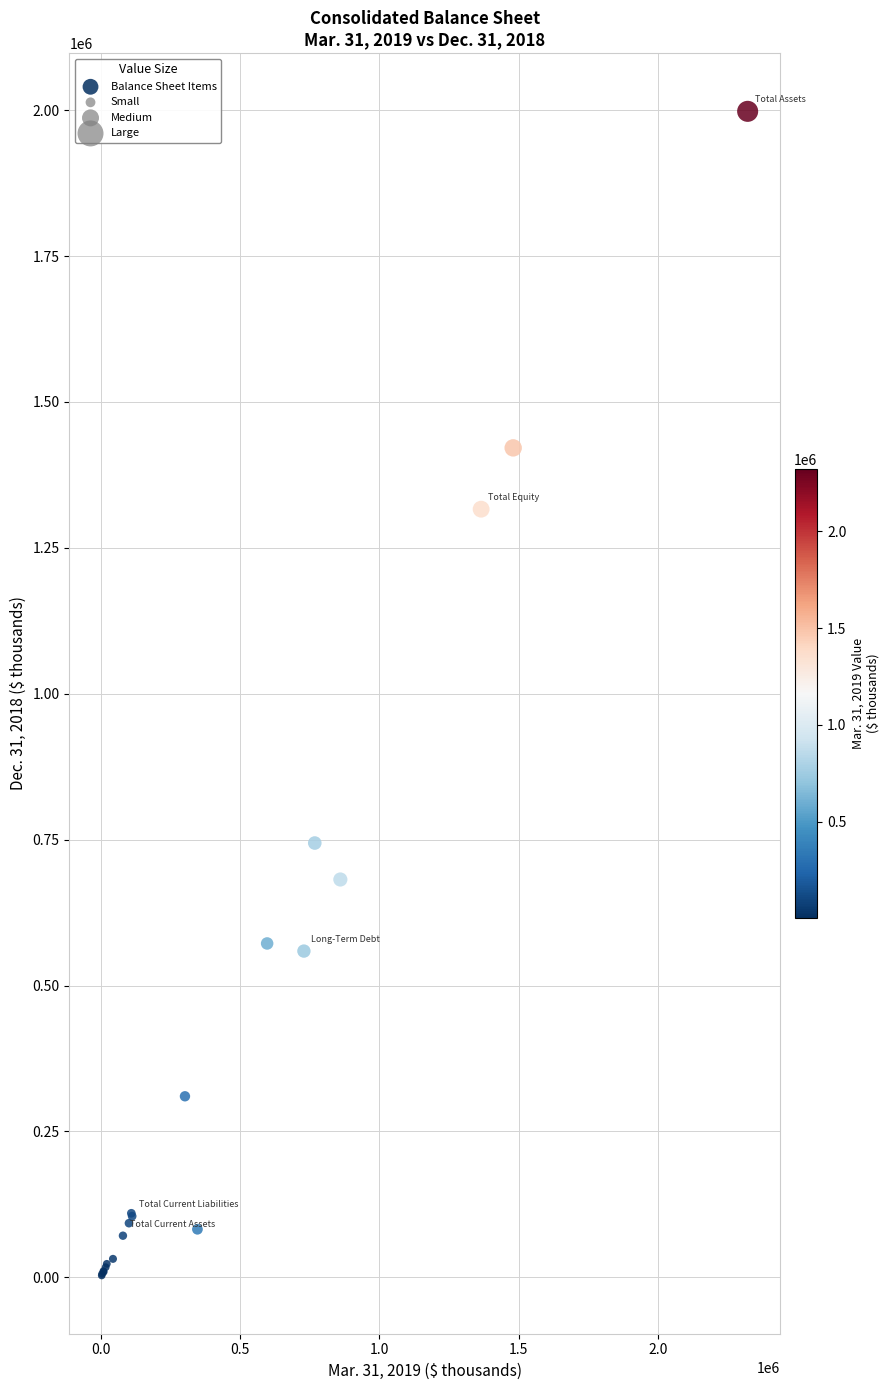

What Y value in the scatter plot is closest to 1000505?

744153